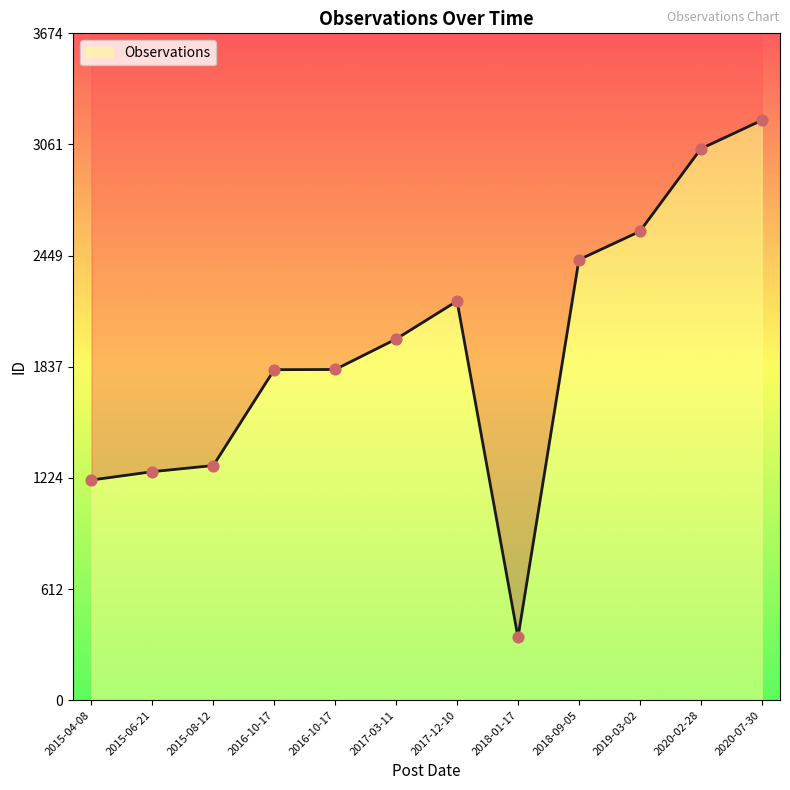

What is the change in value from 2015-04-08 to 2016-10-17?

+609